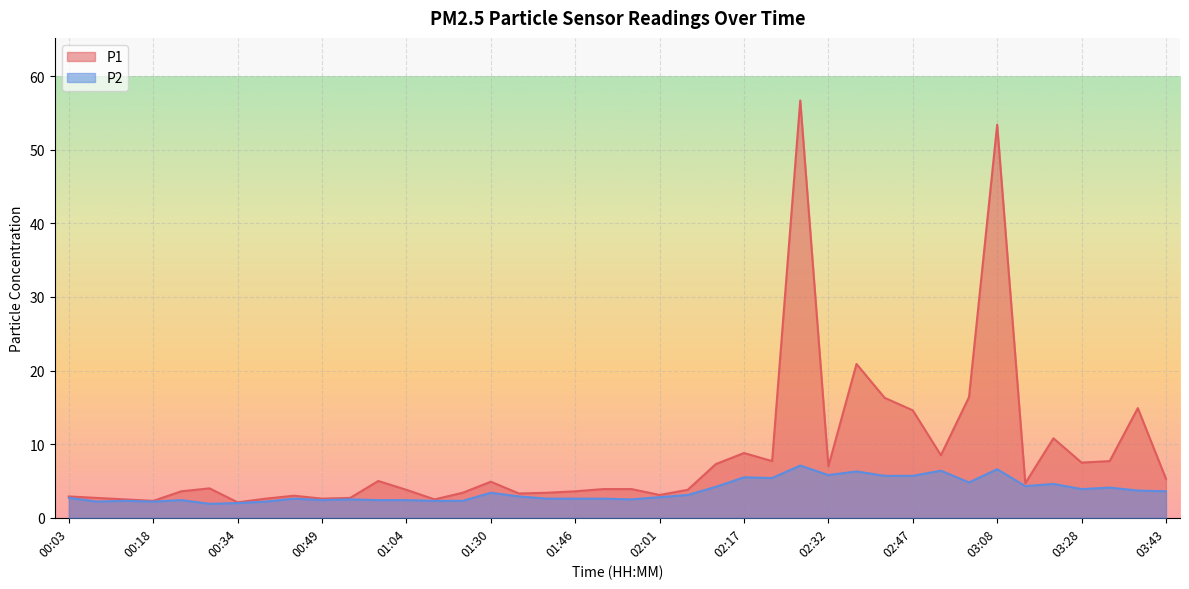

What is the sum of the P1 values at 03:23 and 01:04?

14.6